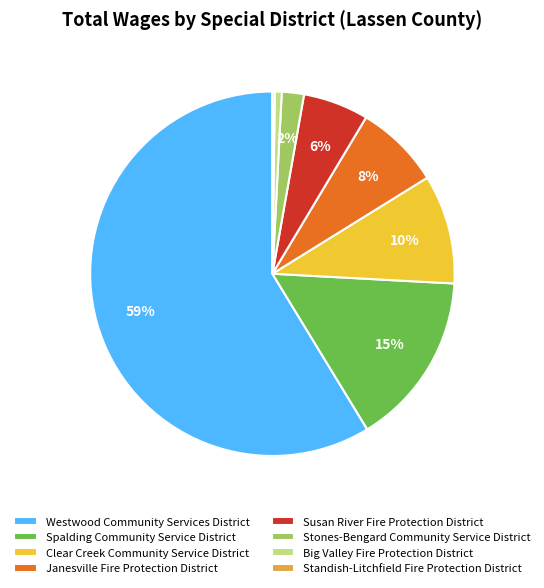

What is the largest slice in the pie chart?

Westwood Community Services District